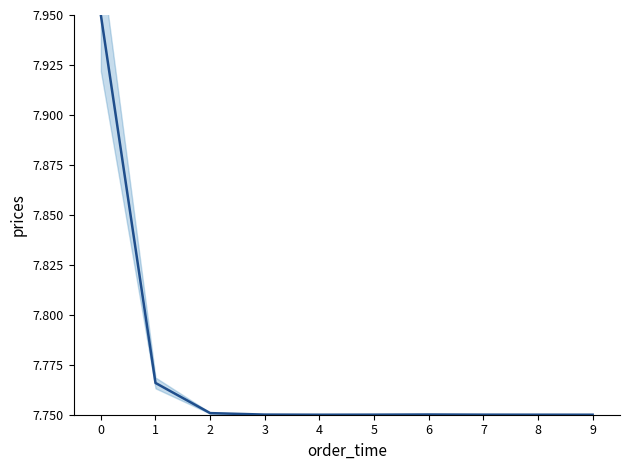

Reading left to right, extract all data points from this chart.

8.0	7.8	7.8	7.8	7.8	7.8	7.8	7.8	7.8	7.8